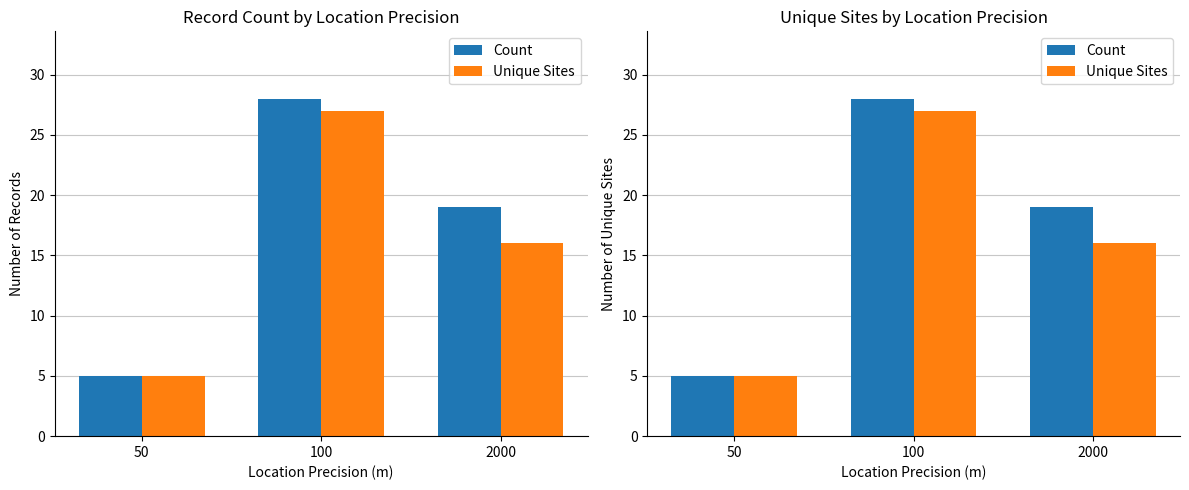

Rank the series by their average value, from lowest to highest.

Unique Sites, Count